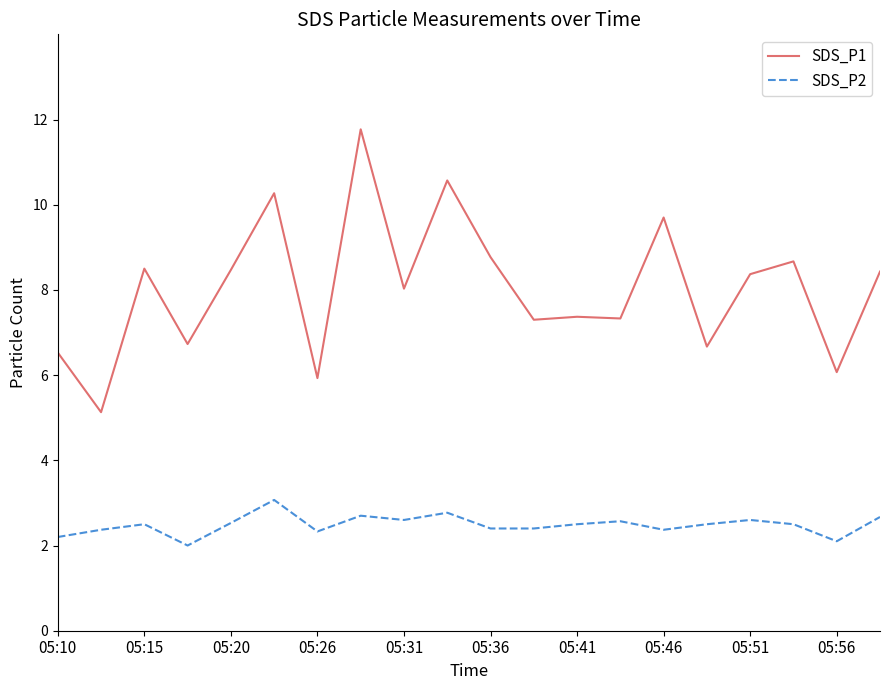

What is the difference between the maximum and minimum values in the SDS_P1 series?

6.6